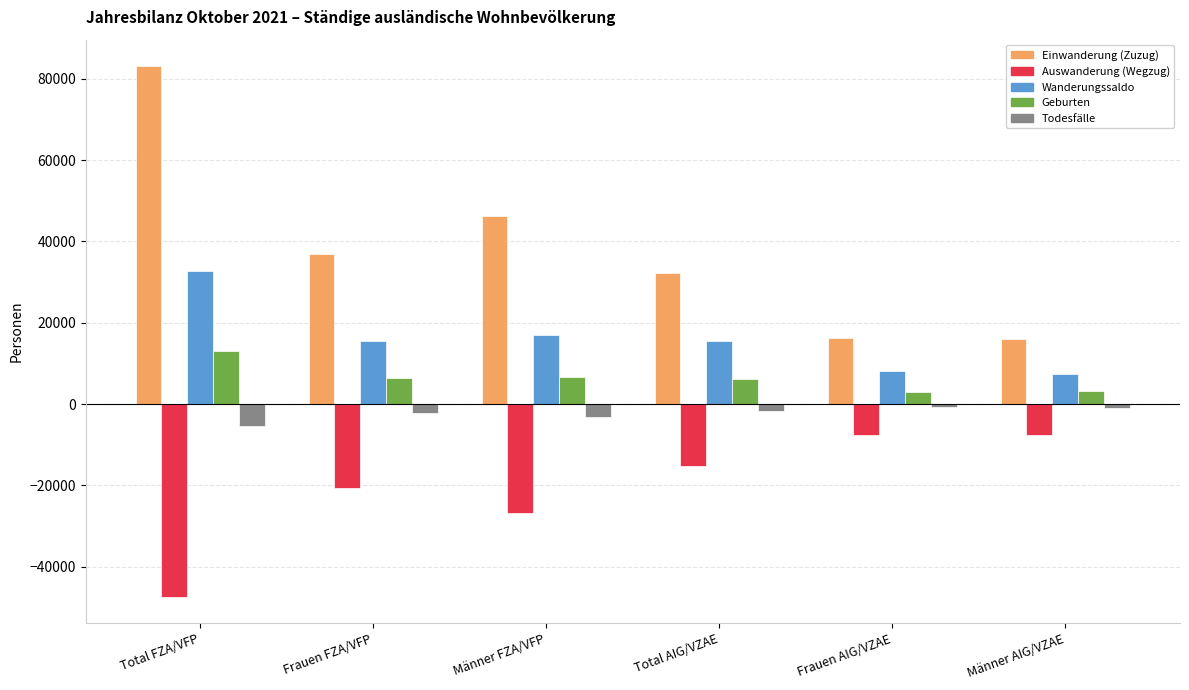

What is the sum of all Auswanderung (Wegzug) values?

-125092